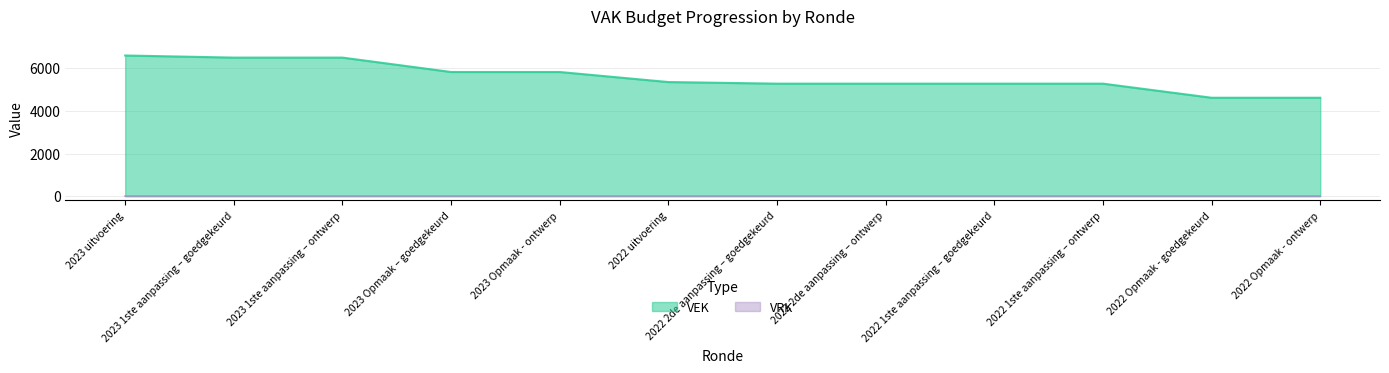

What is the change in value from 2023 1ste aanpassing – ontwerp to 2023 Opmaak - ontwerp?

-675